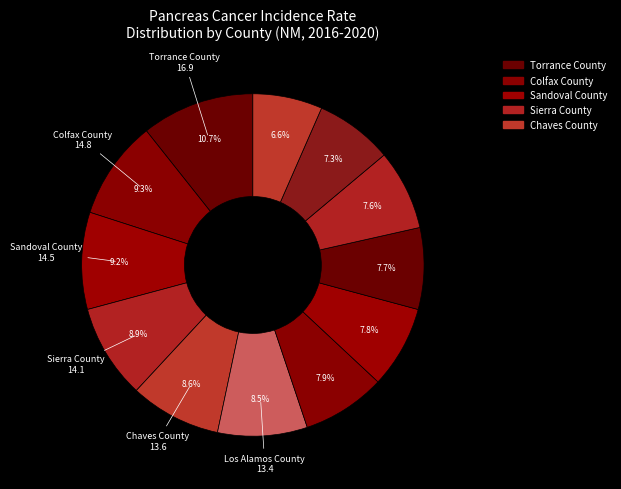

To the nearest percent, what is the difference between the largest and smallest slice percentages?

4%